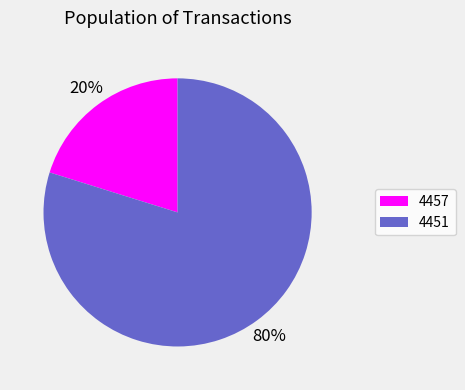

Rank the categories by value from lowest to highest.

4457, 4451